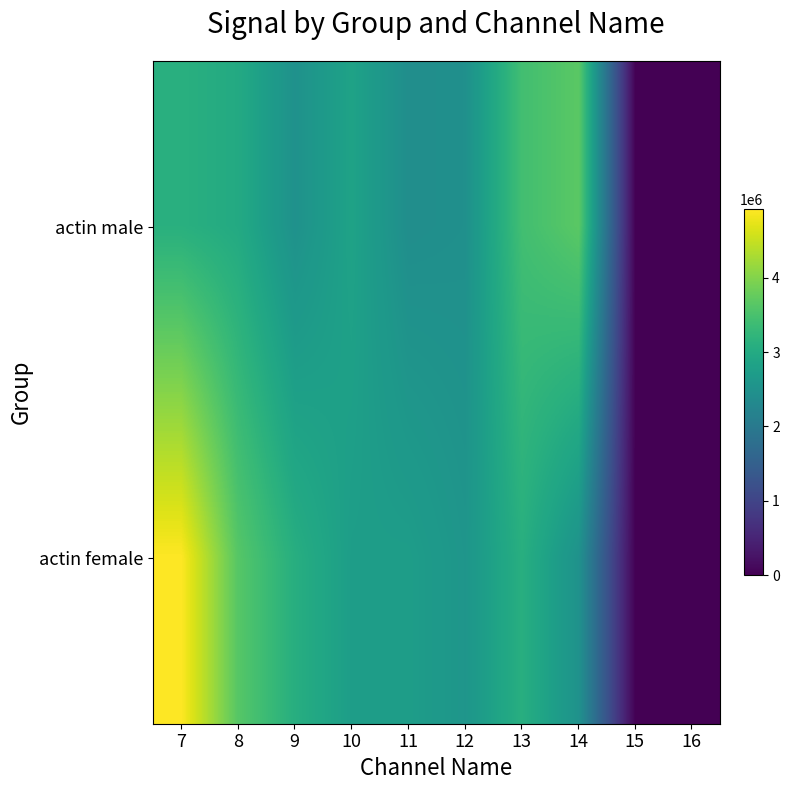

Which series changed the most between 9 and 12?

actin female